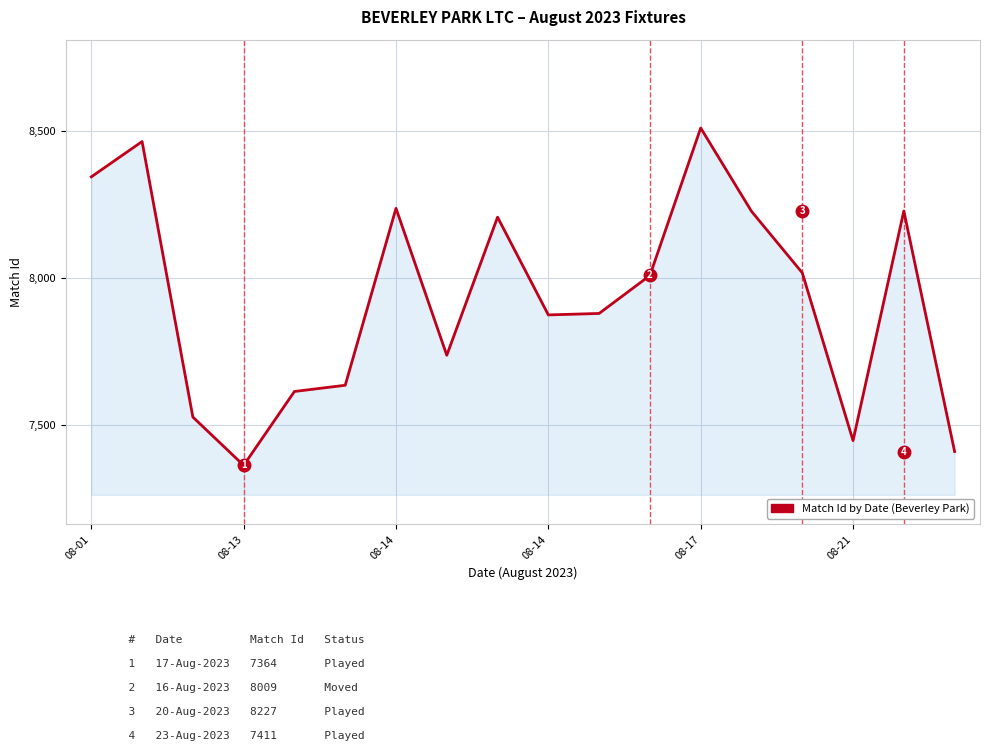

What is the difference between the maximum and minimum values?

1146